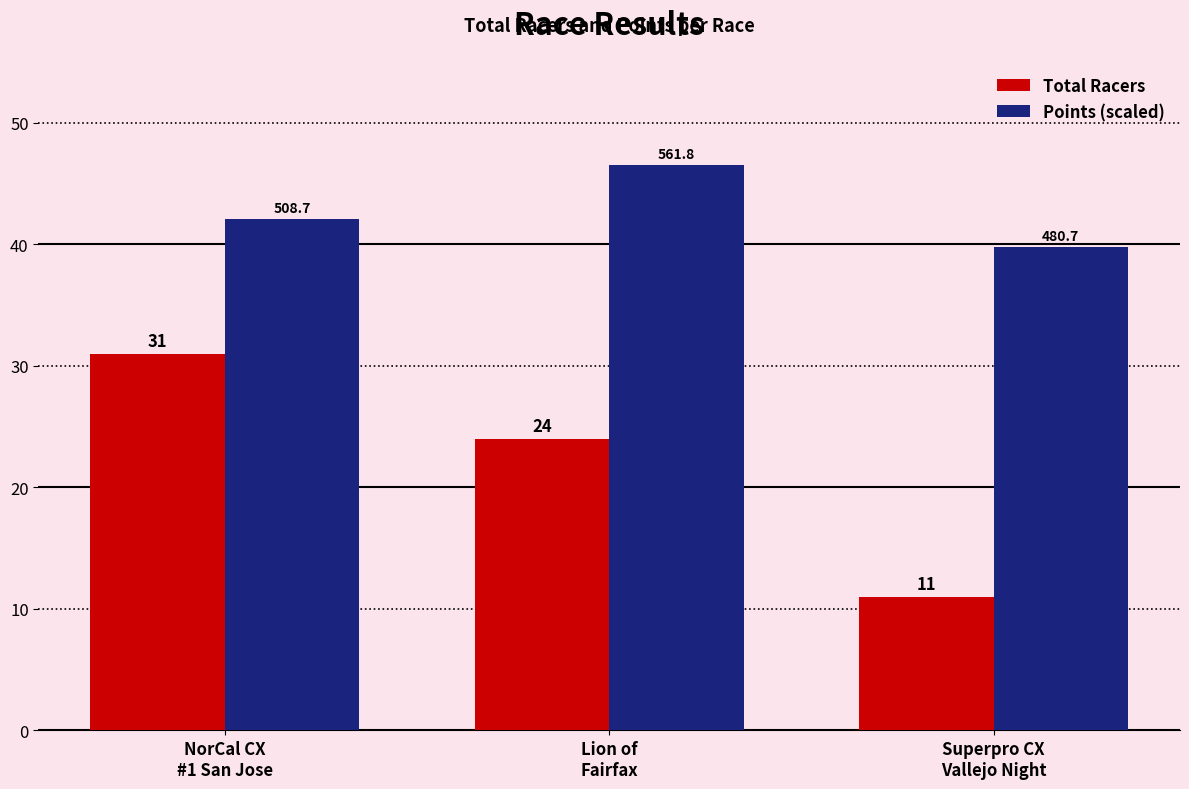

What is the spread (max minus min) of values at Superpro CX
Vallejo Night?

28.8